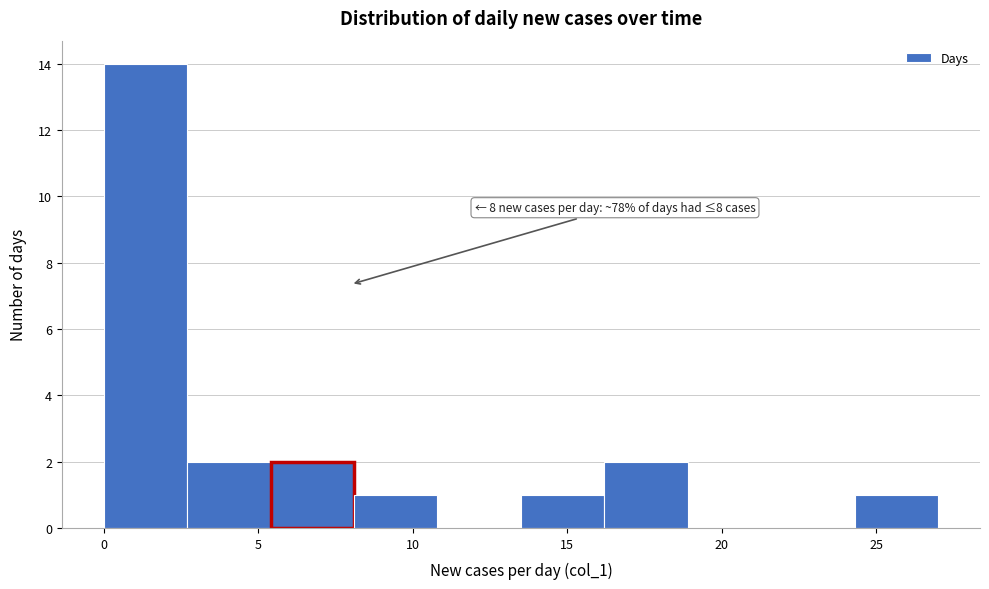

Which range on the x-axis has the tallest bar?

0.0 to 2.7